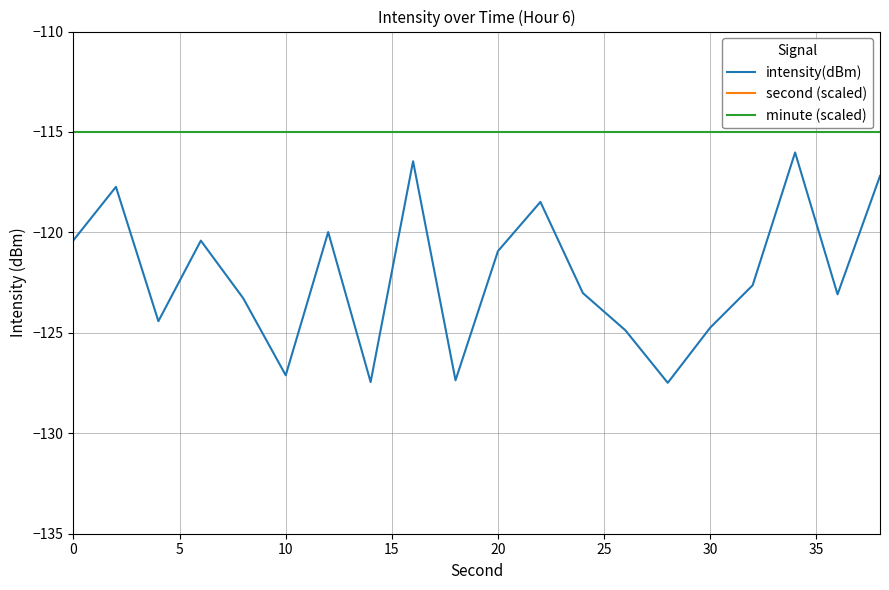

Reading right to left, extract all data points from this chart.

intensity(dBm): -117.2	-123.1	-116.0	-122.6	-124.7	-127.5	-124.9	-123.0	-118.5	-120.9	-127.4	-116.5	-127.4	-120.0	-127.1	-123.3	-120.4	-124.4	-117.7	-120.4
second (scaled): 270.0	250.0	230.0	210.0	190.0	170.0	150.0	130.0	110.0	90.0	70.0	50.0	30.0	10.0	-10.0	-30.0	-50.0	-70.0	-90.0	-110.0
minute (scaled): -115.0	-115.0	-115.0	-115.0	-115.0	-115.0	-115.0	-115.0	-115.0	-115.0	-115.0	-115.0	-115.0	-115.0	-115.0	-115.0	-115.0	-115.0	-115.0	-115.0